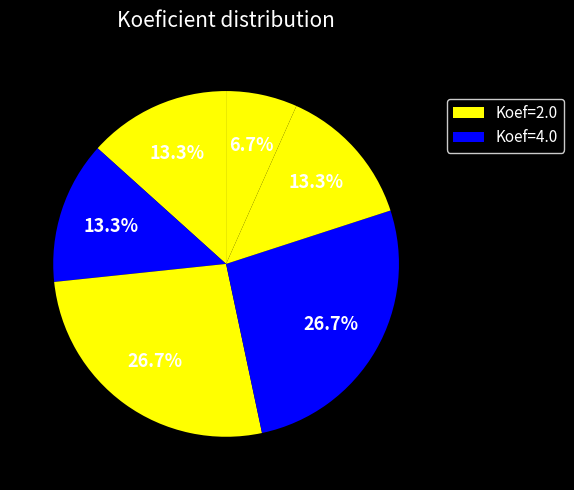

How many segments does this pie chart have?

6